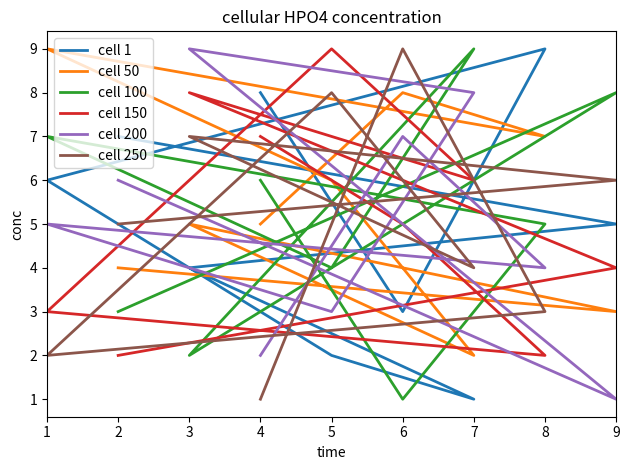

How many times do cell 150 and cell 200 cross each other?

5